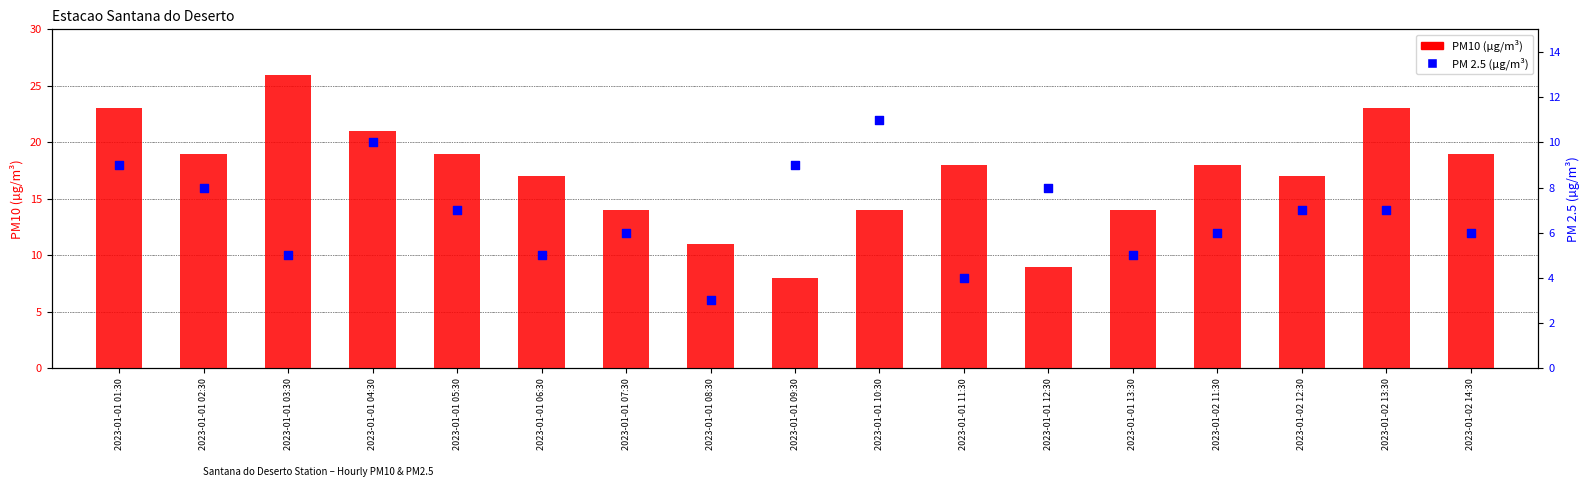

Which series contains the highest Y value?

PM10 (µg/m³)